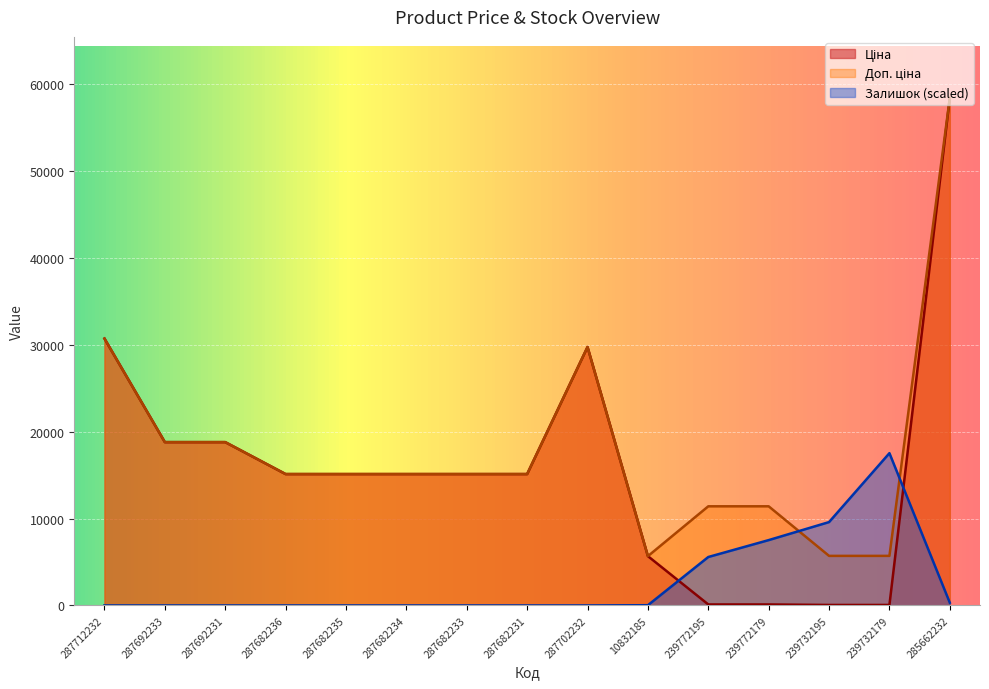

The value of Доп. ціна at 287682236 is 15120.0. True or false?

True